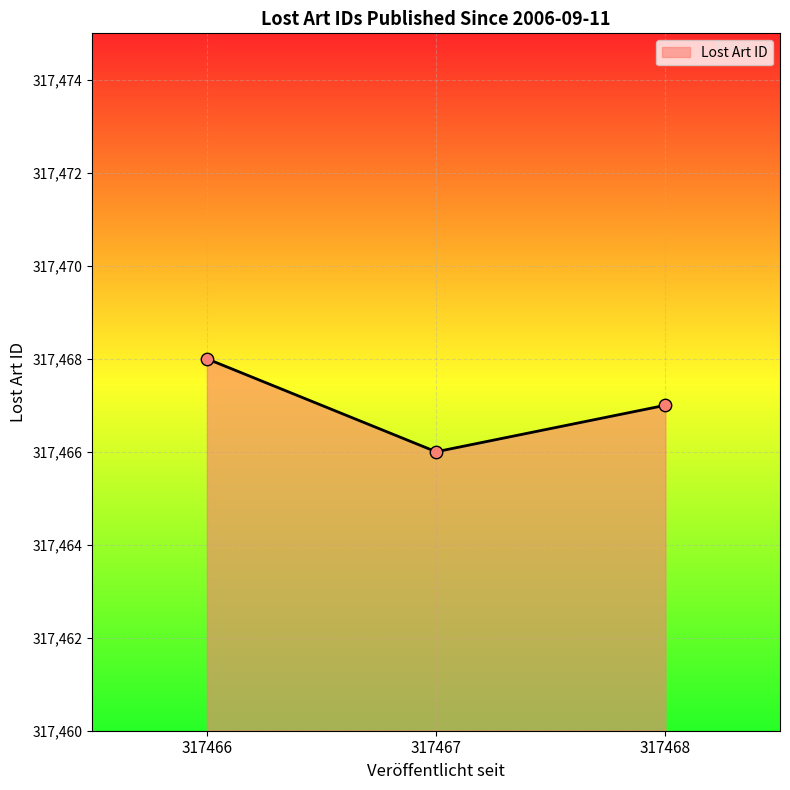

What is the ratio of the value at 317467 to the value at 317468?

1.0